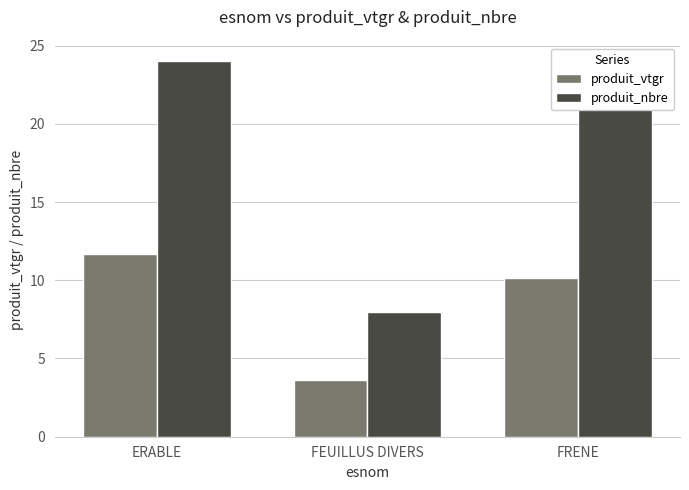

What position from the left is ERABLE?

1